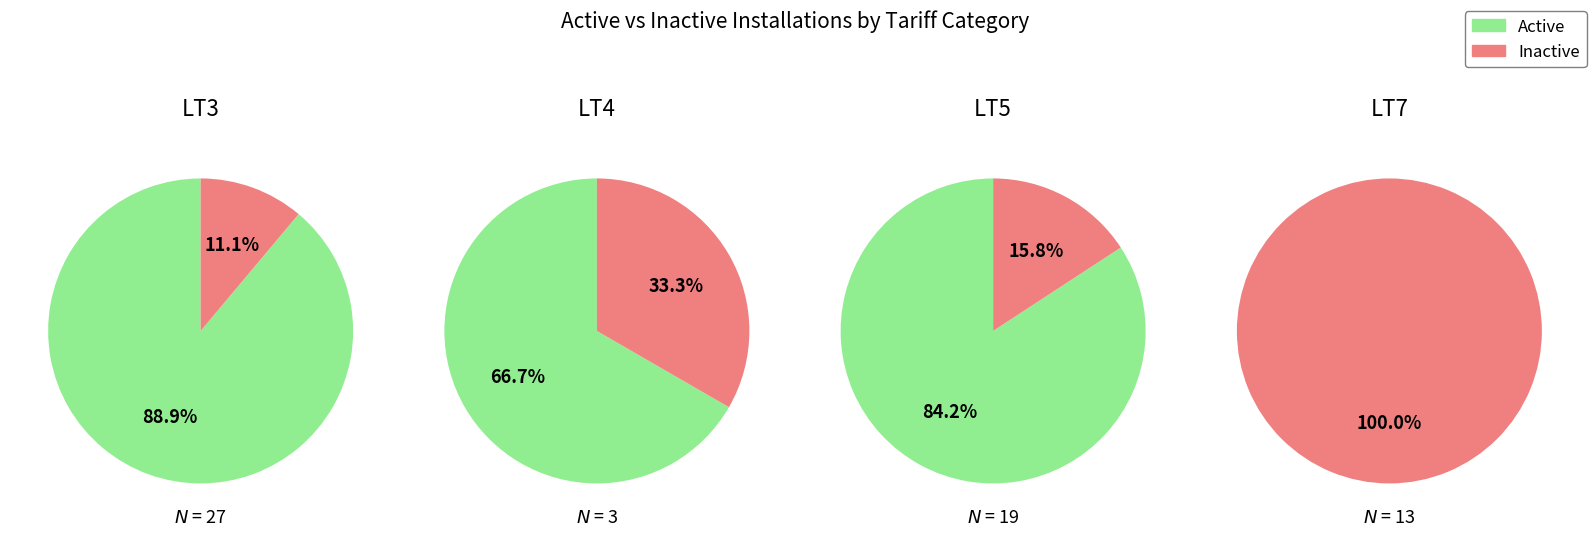

Is there any slice that represents more than half of the pie?

Yes